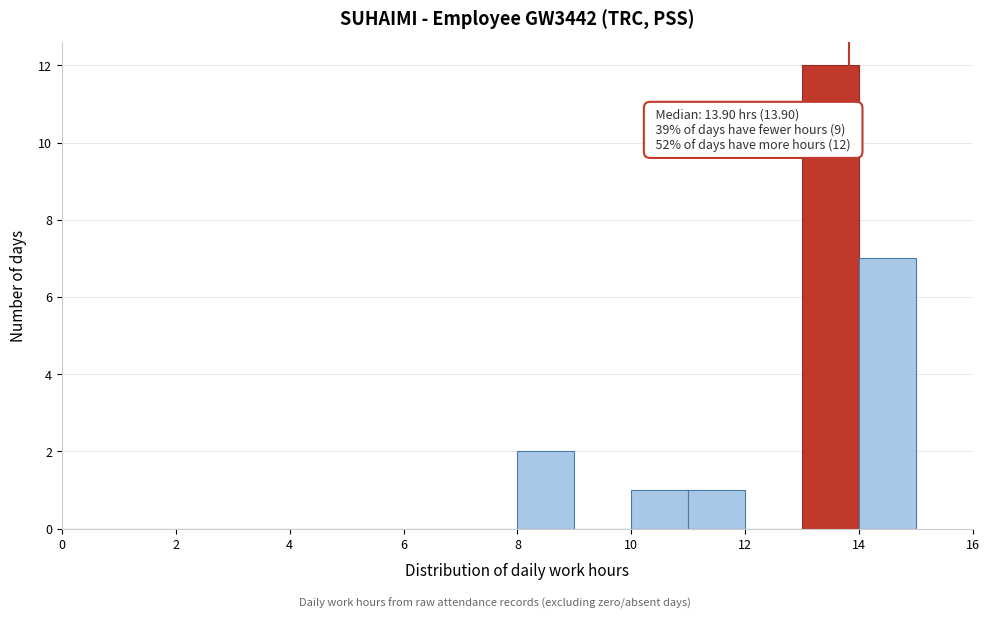

Which range on the x-axis has the tallest bar?

13 to 14